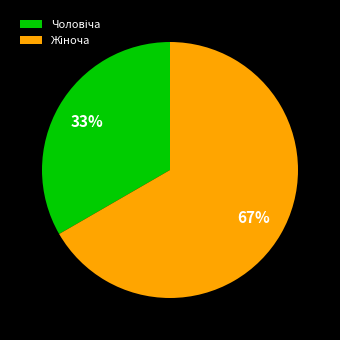

Is there a majority slice in this chart?

Yes